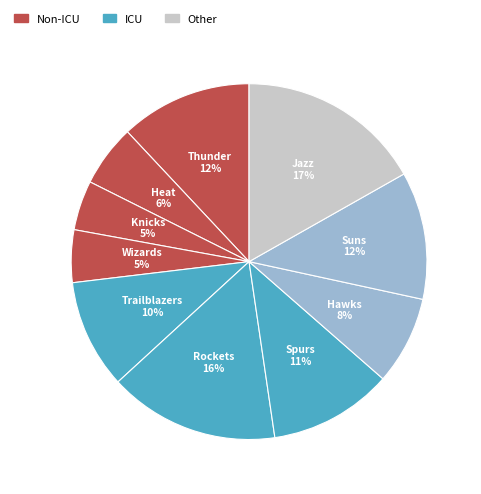

Is Jazz the majority of the pie?

No